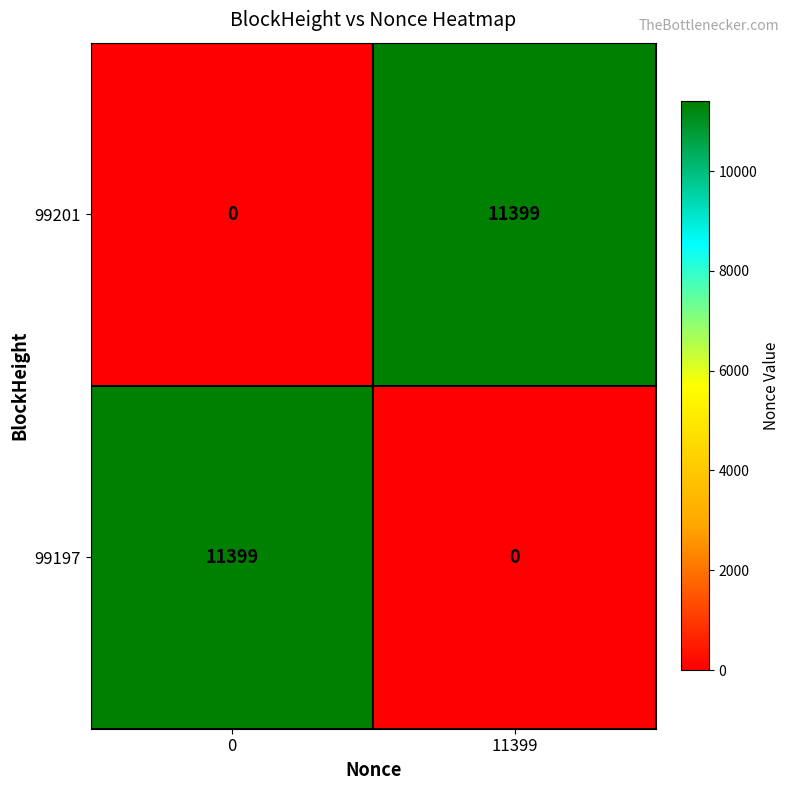

What is the approximate value of 99197 at 0?

11399